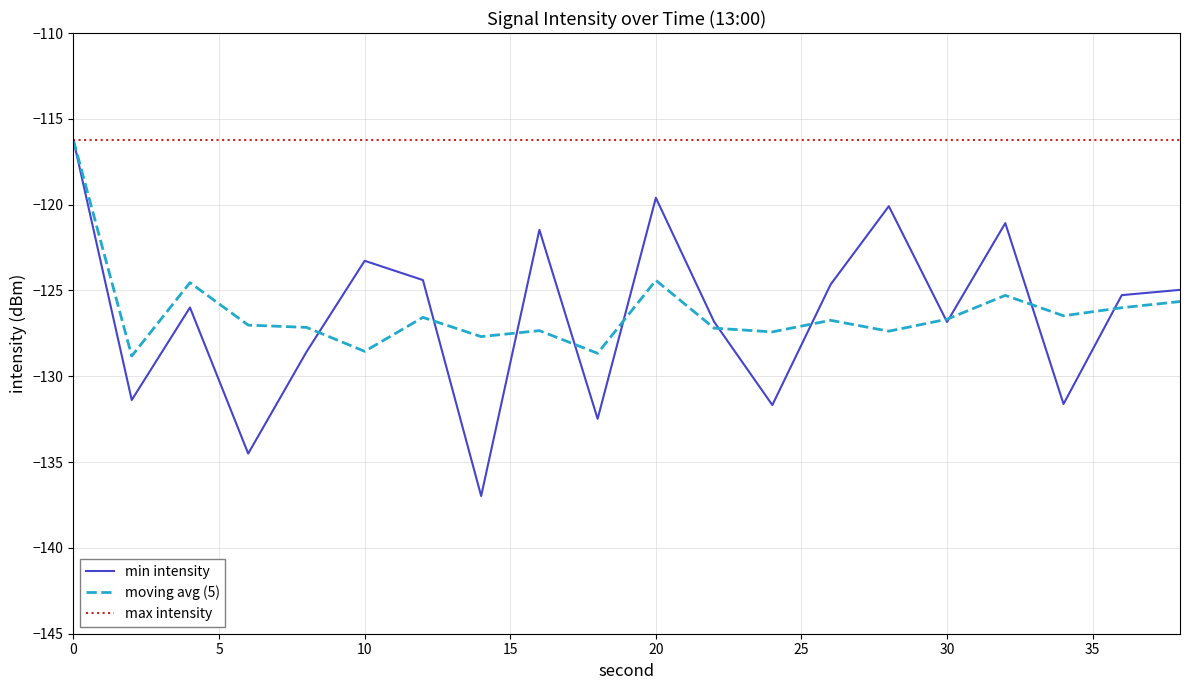

Is this an area chart (filled region under the line)?

No